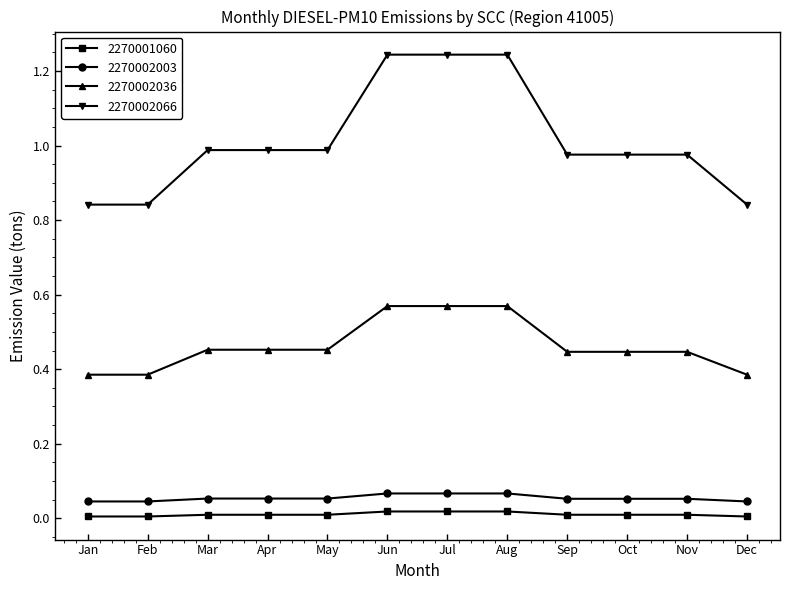

True or false: 2270002036 and 2270002003 intersect in this chart.

False